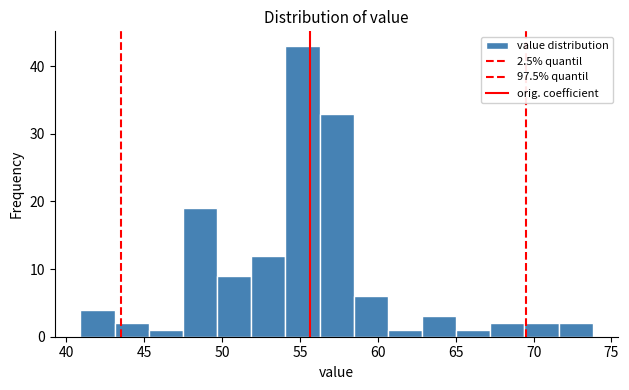

How tall is the bar that spans 41.0 to 43.0 on the x-axis? Neither the bar edges nor the heights are printed on the chart, so give them approximately, as read against the axes.

4